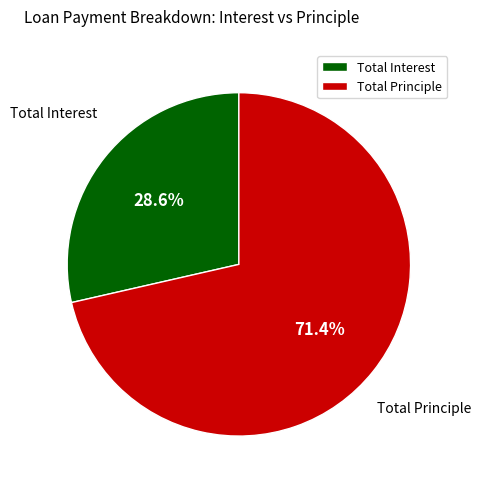

To the nearest percent, what is the difference between the Total Principle and Total Interest slice percentages?

43%